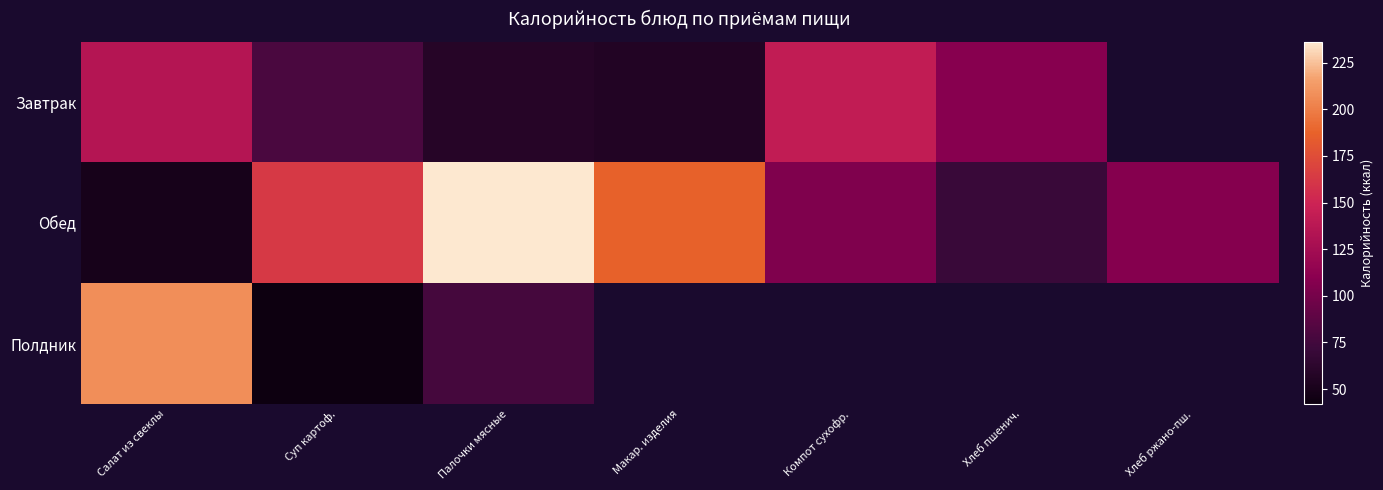

Rank the series by their maximum value, from highest to lowest.

Обед, Полдник, Завтрак